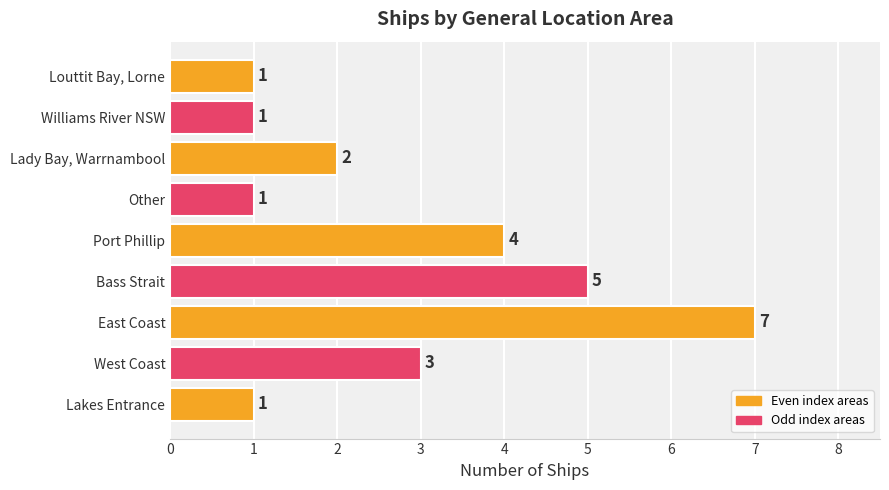

What is the sum of all values?

25